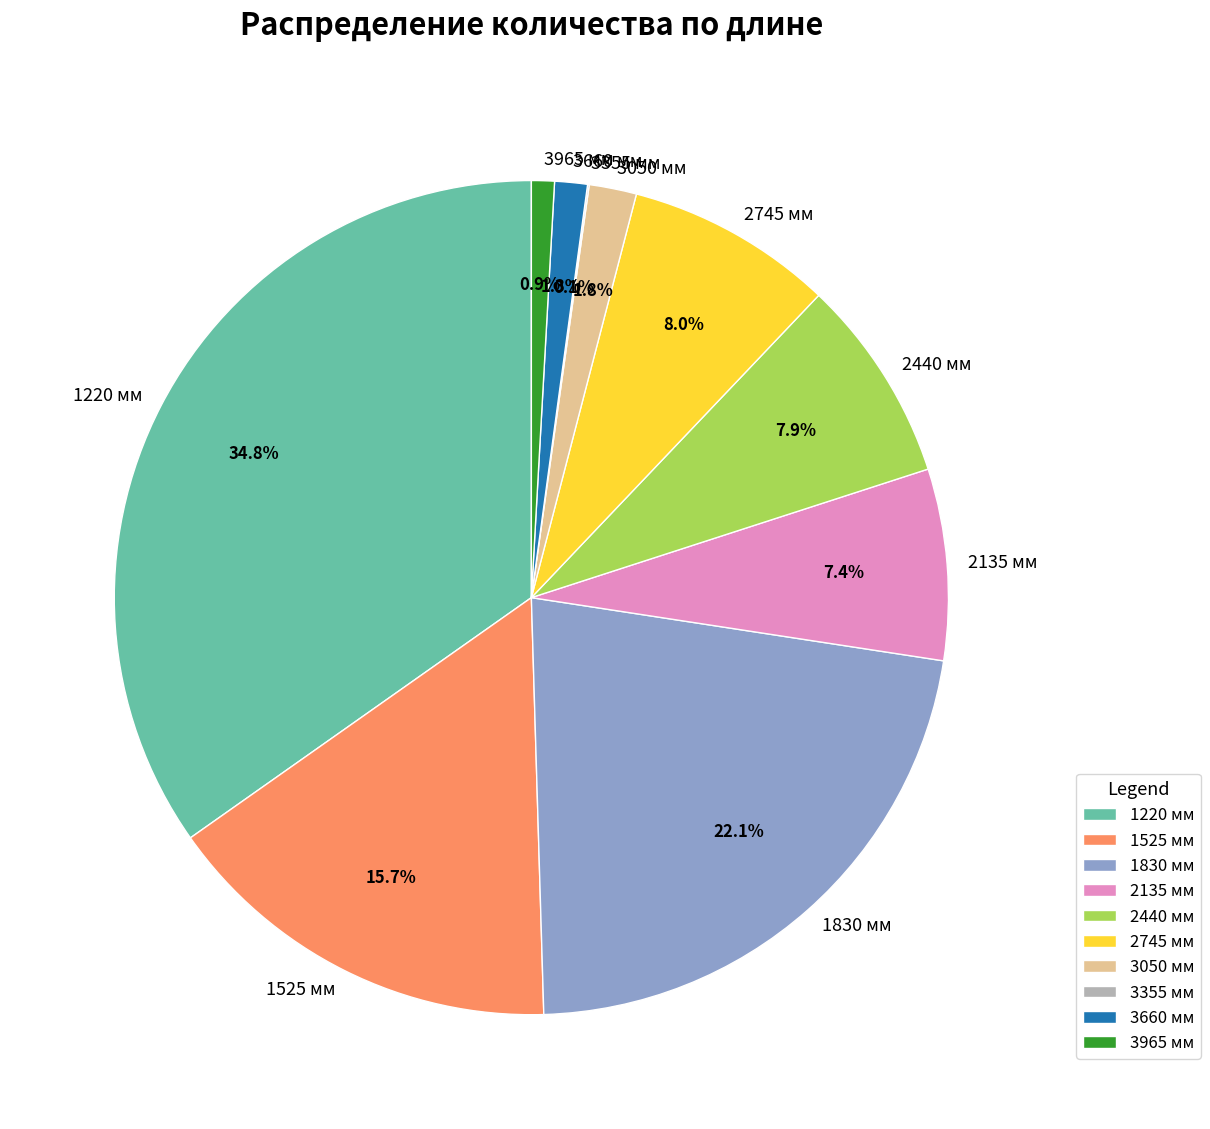

Between 1220 мм and 3965 мм, which is larger?

1220 мм